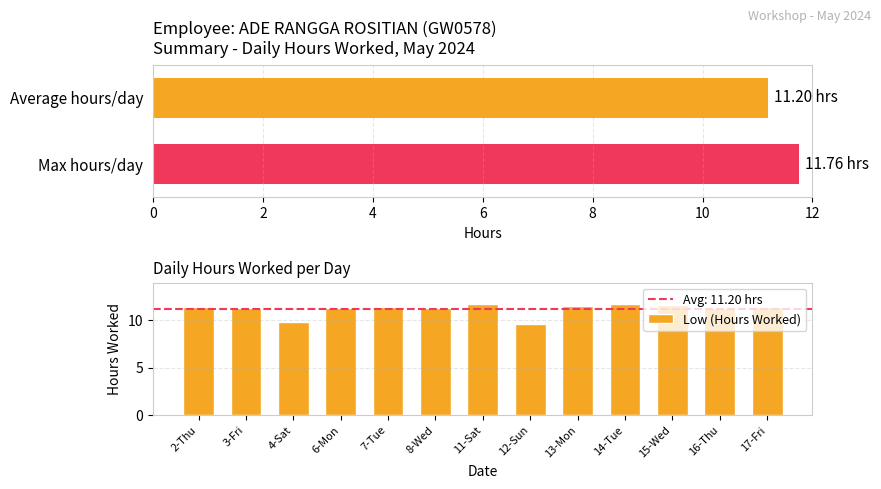

What is the maximum value shown in the chart?

11.8